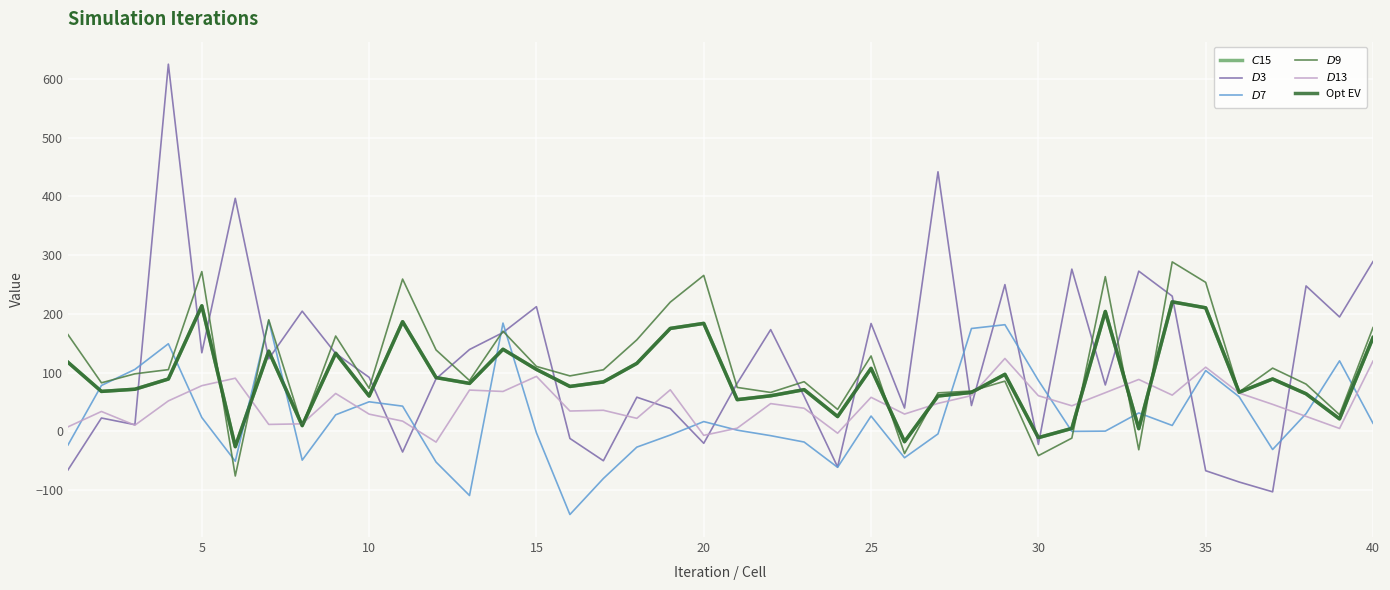

How many times do Opt EV and $D$3 cross each other?

21